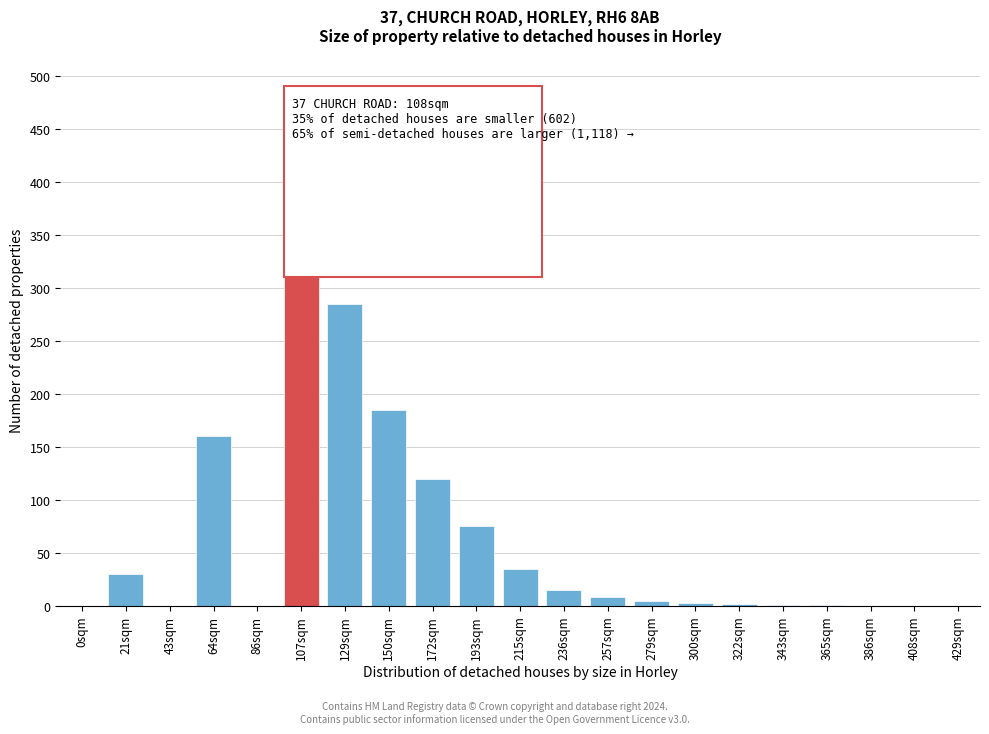

At which label is the value closest to 202?

150sqm